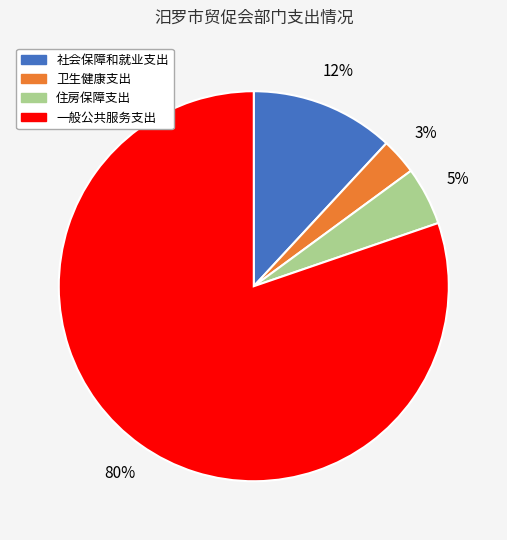

Do 社会保障和就业支出 and 卫生健康支出 together represent more than half of the pie?

No